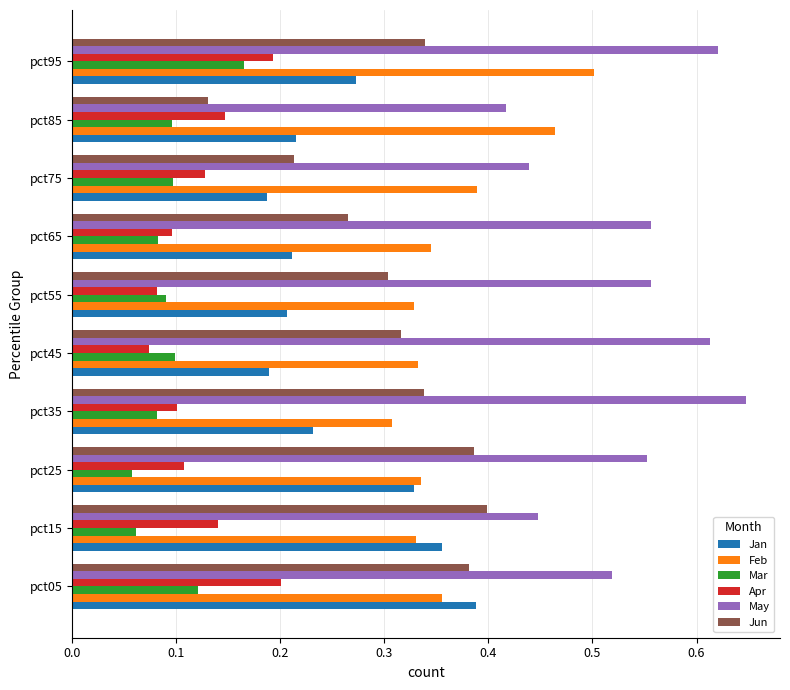

At which label is May closest to 0?

pct85